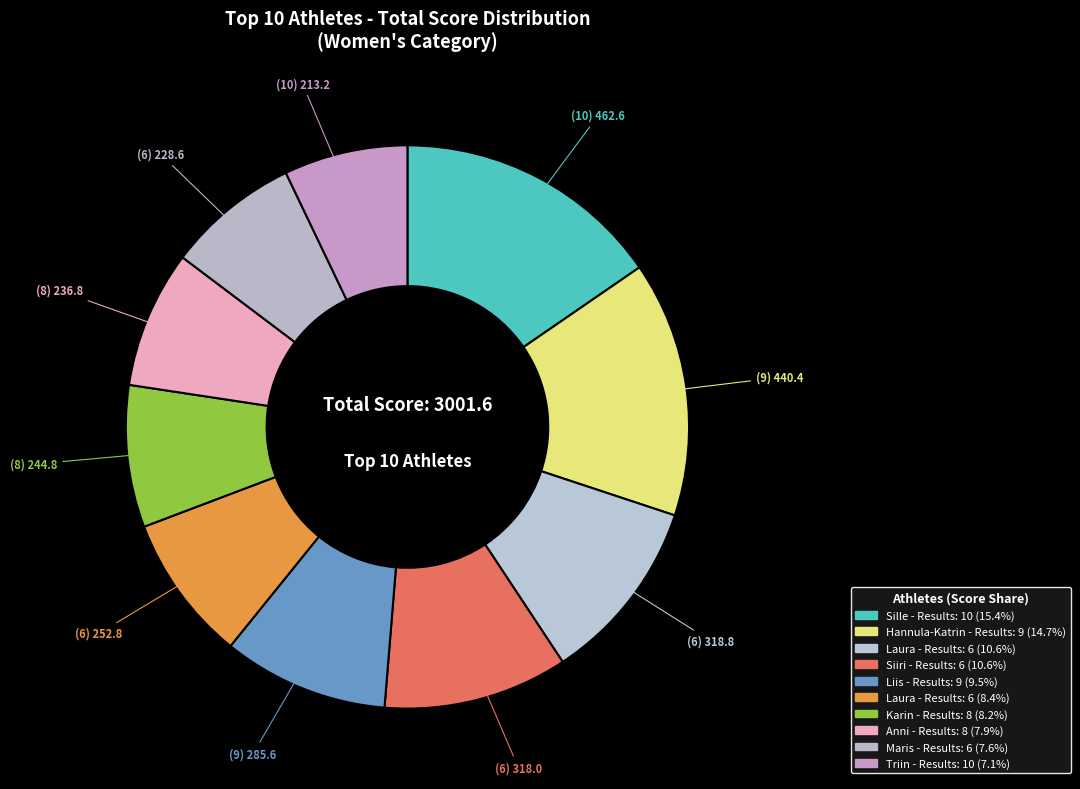

Rank the categories by value from lowest to highest.

Triin Preem, Maris Terno, Anni Niidumaa, Karin Lusikas, Laura Kruusmann, Liis Järvamägi, Siiri Mere, Laura Maasik, Hannula-Katrin Pandis, Sille Meikop